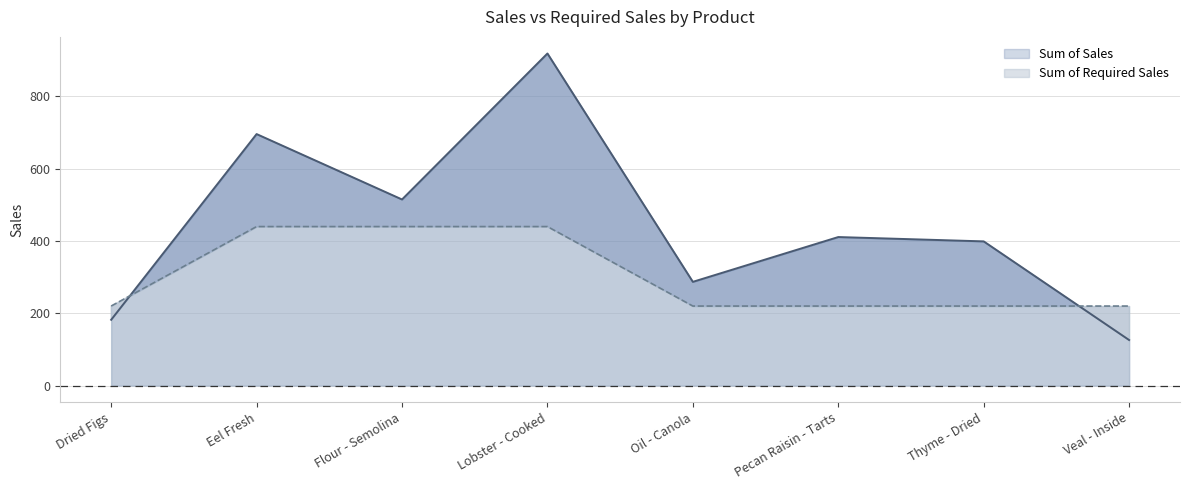

What is the difference between the maximum and second lowest values in the Sum of Sales series?

737